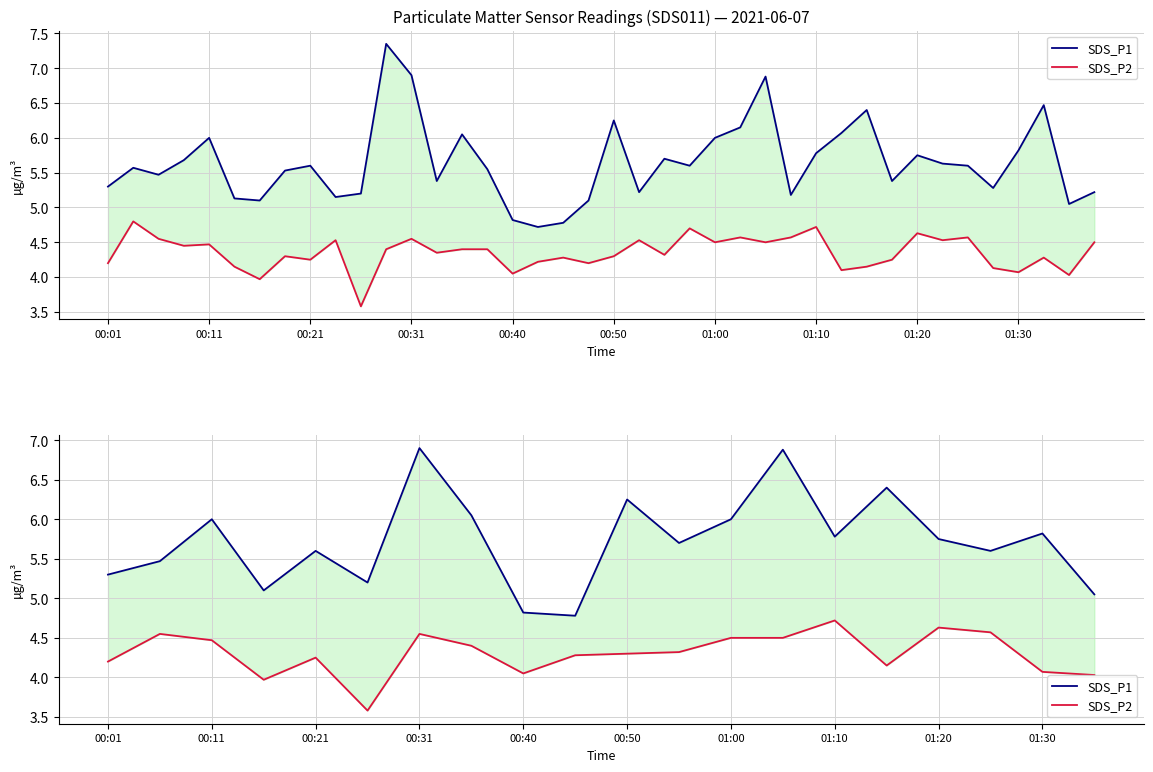

What is the total value across all series at 01:20?

10.4